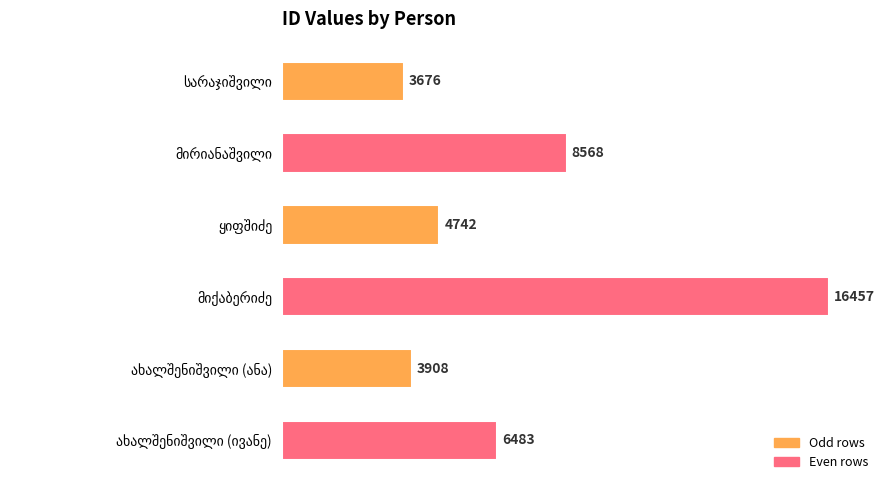

What is the difference between the maximum and minimum values?

12781